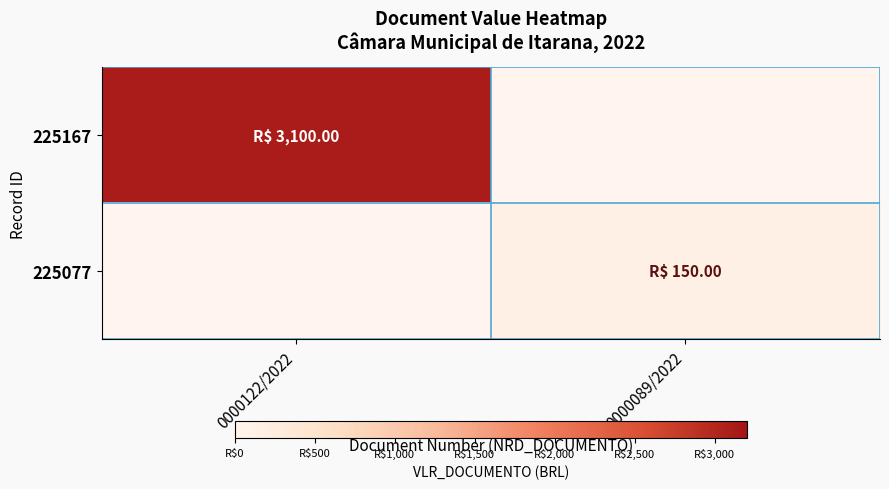

What is the total value across all series at 0000122/2022?

3100